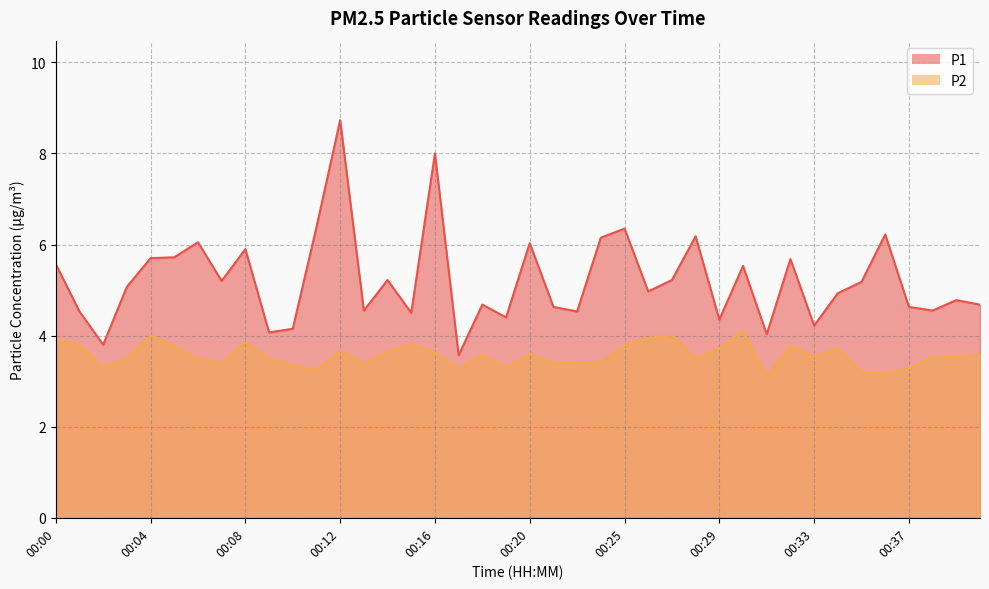

True or false: P2 and P1 cross at least once.

False